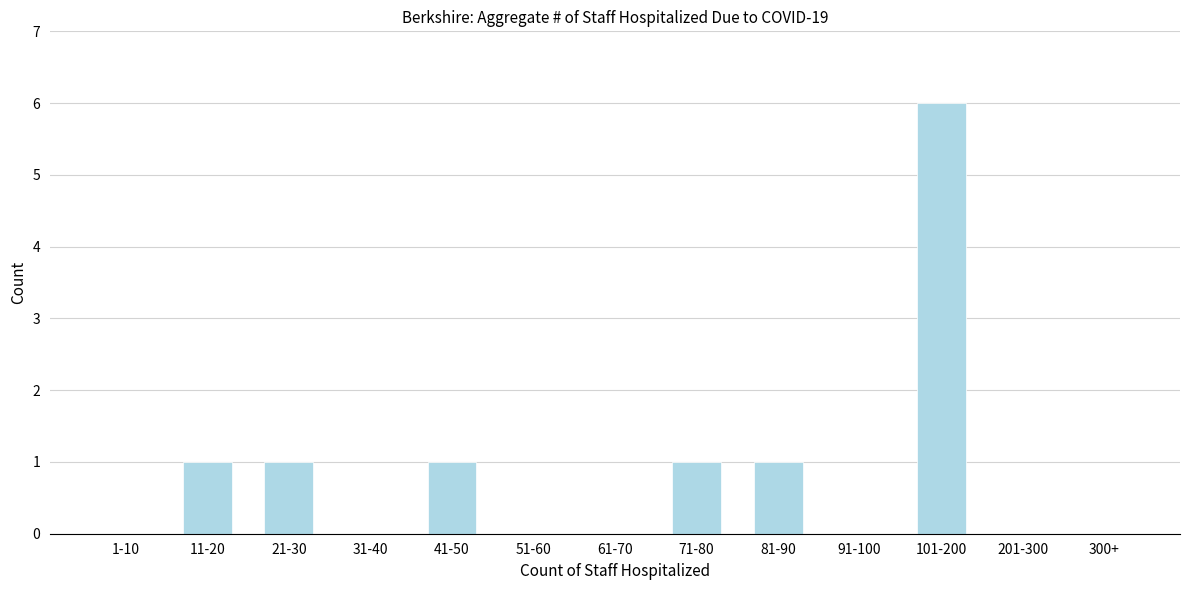

Reading left to right, transcribe all the data shown in this chart.

1-10=0	11-20=1	21-30=1	31-40=0	41-50=1	51-60=0	61-70=0	71-80=1	81-90=1	91-100=0	101-200=6	201-300=0	300+=0